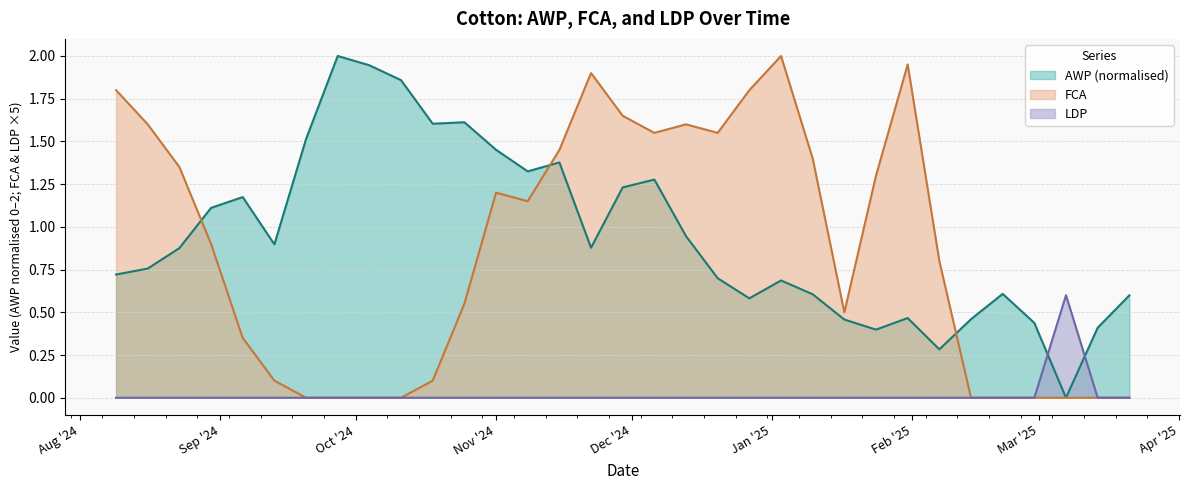

What position from the right is 2024-09-06?

29